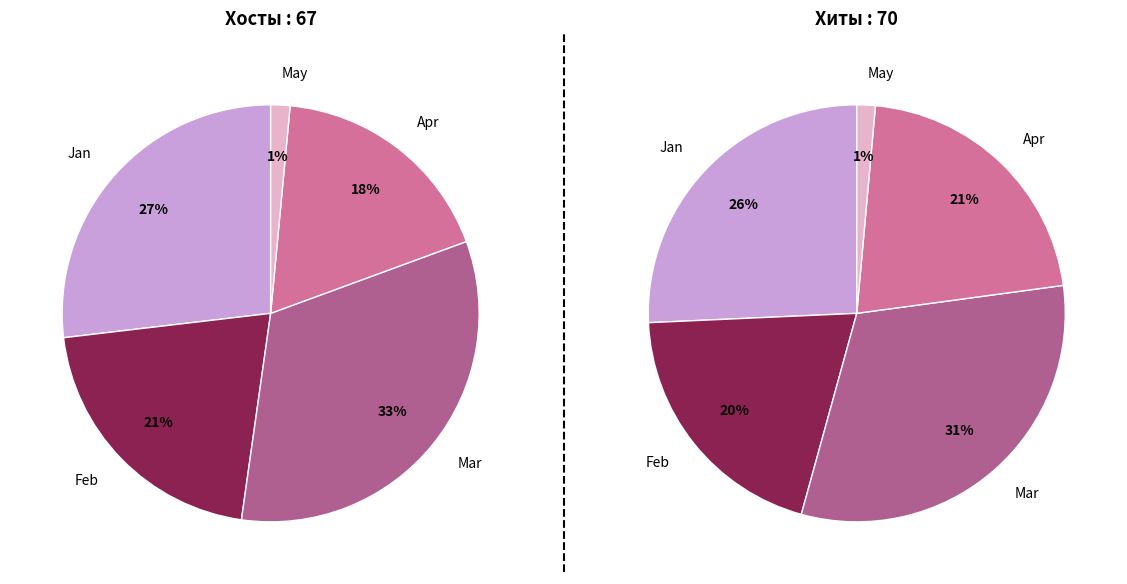

Does any single category account for the majority?

No